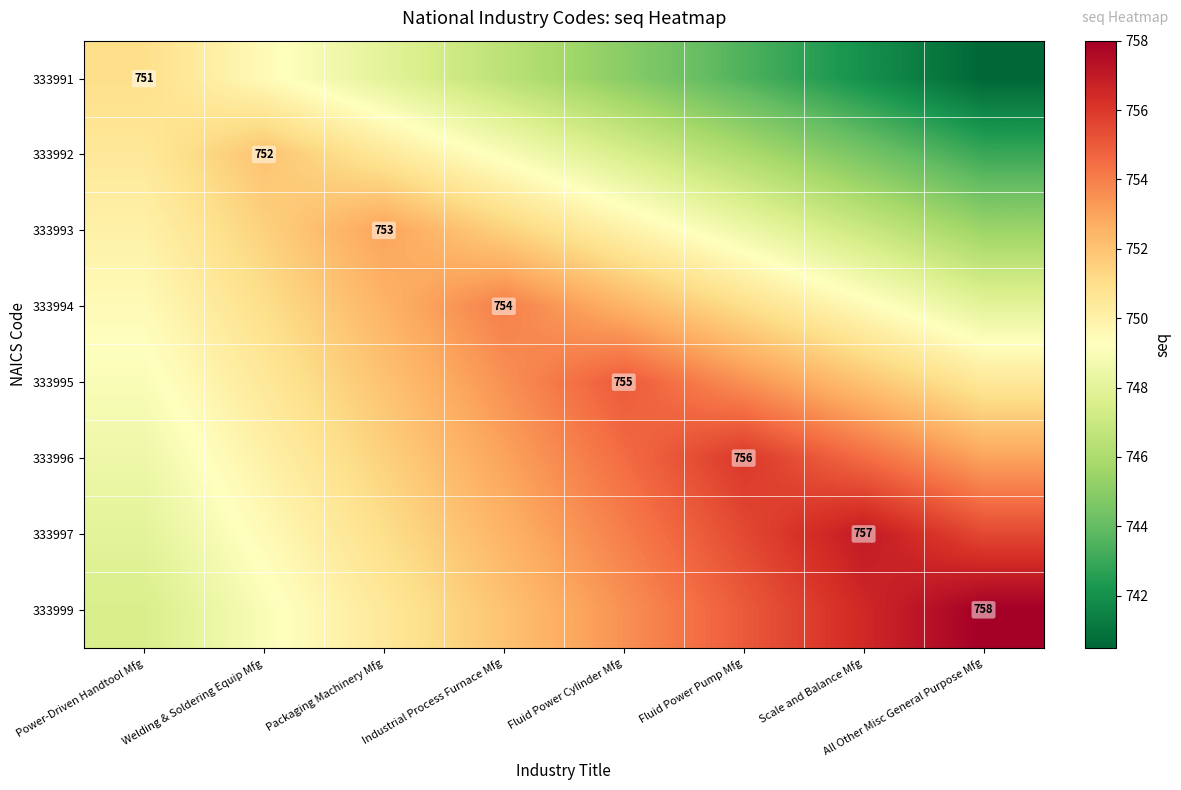

Between Power-Driven Handtool Mfg and All Other Misc General Purpose Mfg, which is larger?

Power-Driven Handtool Mfg